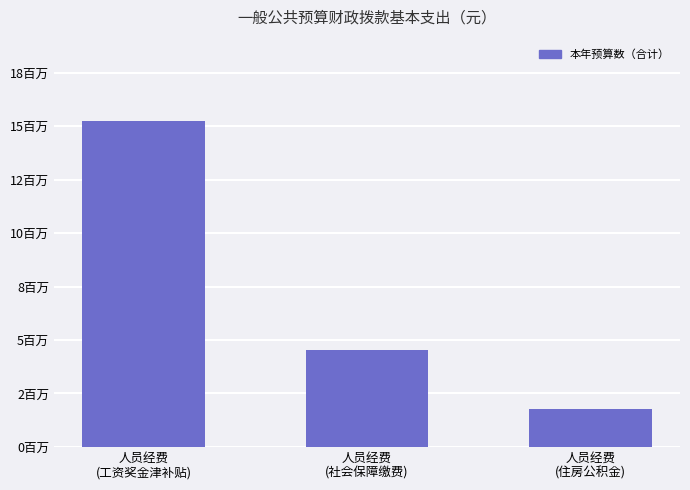

Reading left to right, extract all data points from this chart.

人员经费
(工资奖金津补贴)=15229672.0	人员经费
(社会保障缴费)=4539498.7	人员经费
(住房公积金)=1794692.6